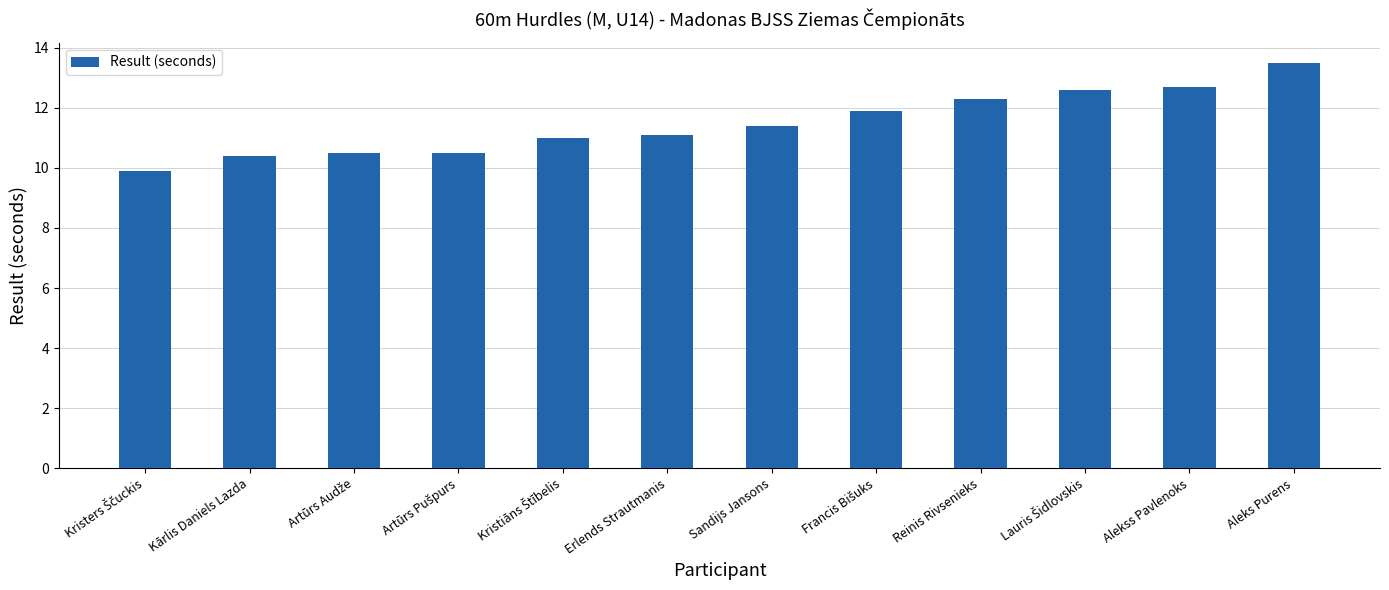

Reading left to right, list all the values displayed in this chart.

9.9	10.4	10.5	10.5	11.0	11.1	11.4	11.9	12.3	12.6	12.7	13.5